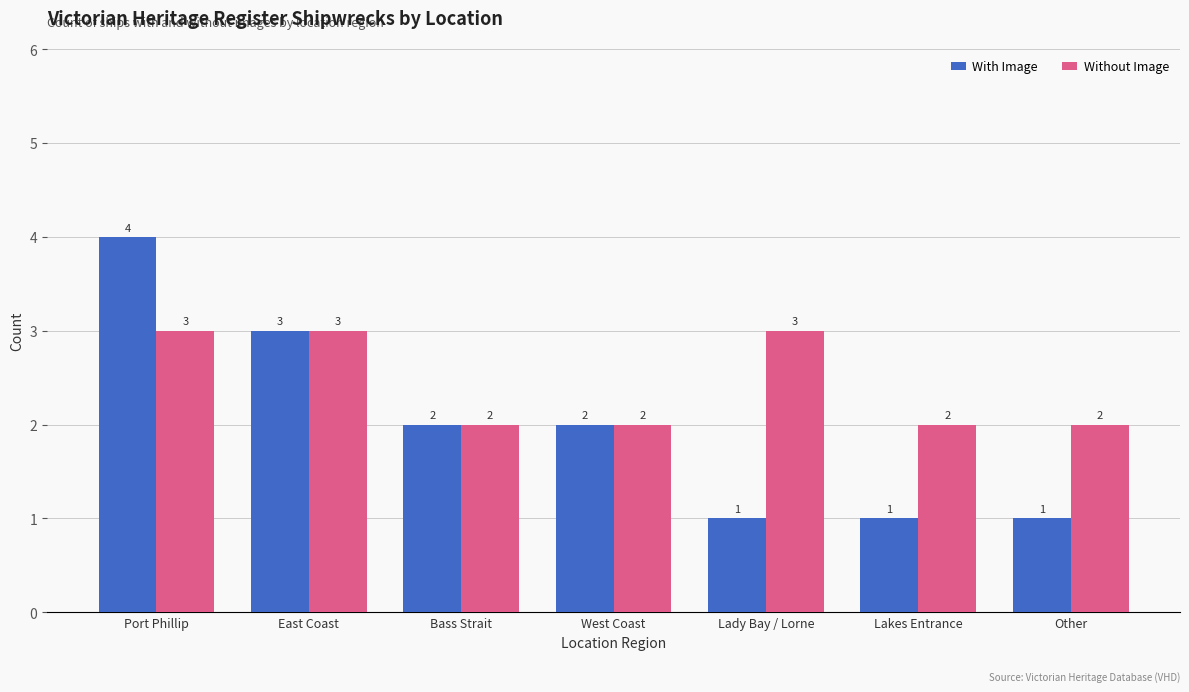

Reading left to right, transcribe all the data shown in this chart.

With Image: Port Phillip=4	East Coast=3	Bass Strait=2	West Coast=2	Lady Bay / Lorne=1	Lakes Entrance=1	Other=1
Without Image: Port Phillip=3	East Coast=3	Bass Strait=2	West Coast=2	Lady Bay / Lorne=3	Lakes Entrance=2	Other=2